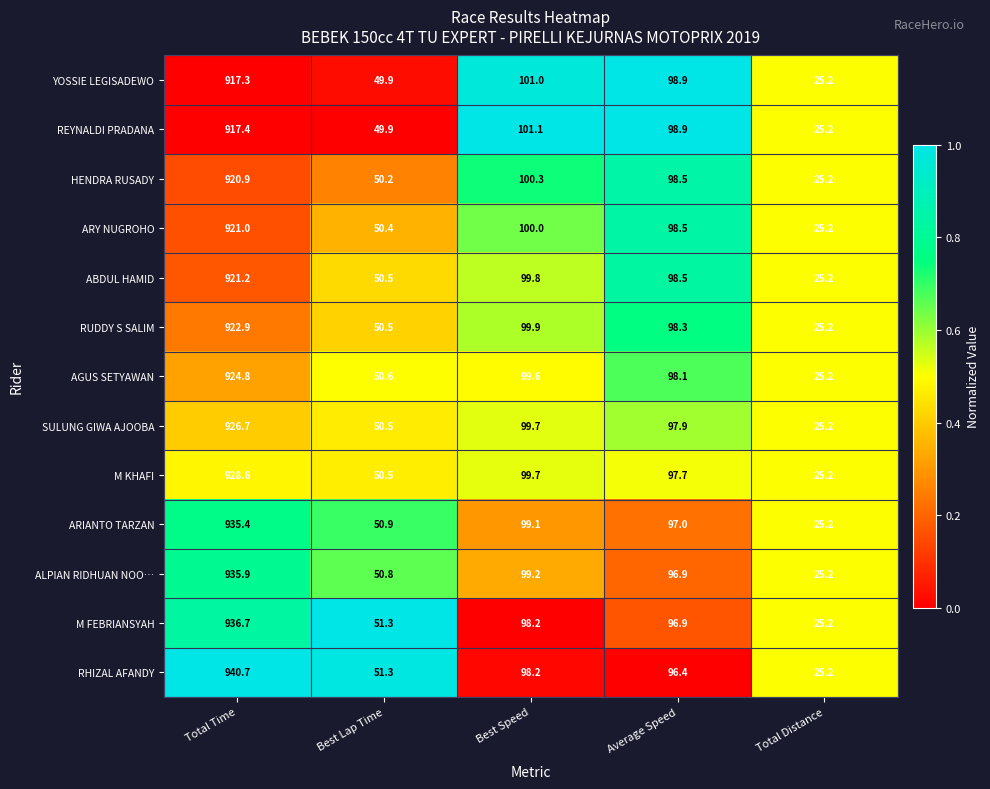

Is it true that ALPIAN RIDHUAN NOO… equals 99.2 at Best Speed?

True